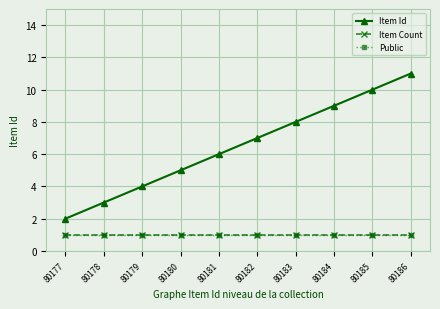

Where is Item Count nearest to the value 1?

80177